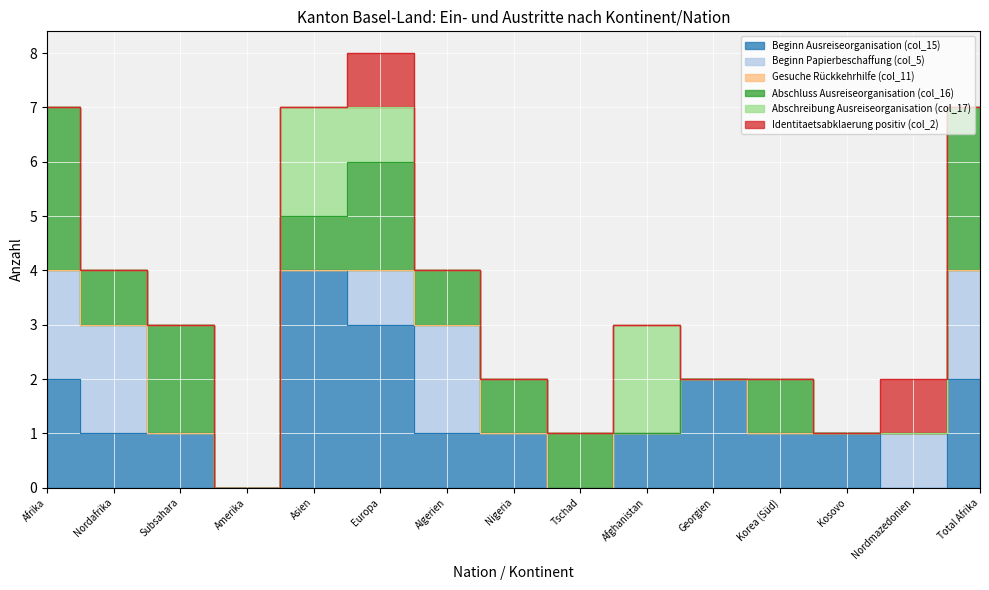

At which label does Beginn Ausreiseorganisation (col_15) first exceed 1?

Afrika